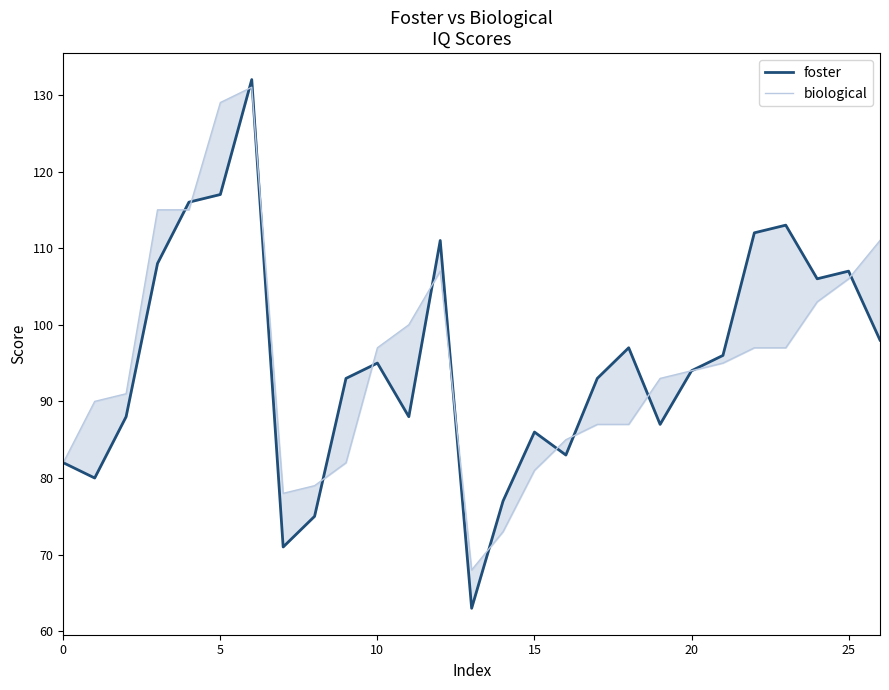

Reading left to right, extract all data points from this chart.

foster: 82	80	88	108	116	117	132	71	75	93	95	88	111	63	77	86	83	93	97	87	94	96	112	113	106	107	98
biological: 82	90	91	115	115	129	131	78	79	82	97	100	107	68	73	81	85	87	87	93	94	95	97	97	103	106	111